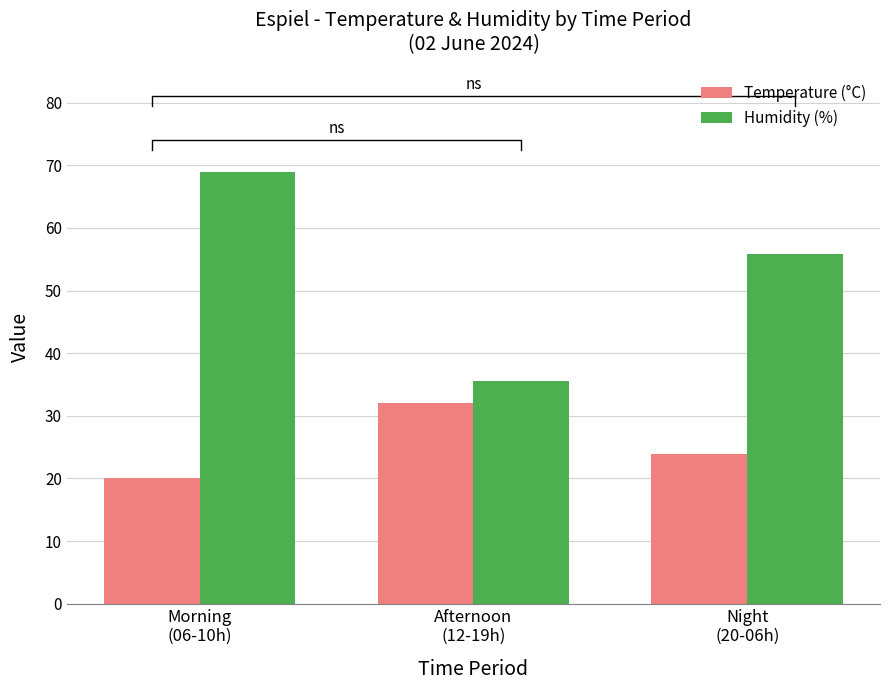

Between Morning
(06-10h) and Afternoon
(12-19h), which is larger?

Afternoon
(12-19h)